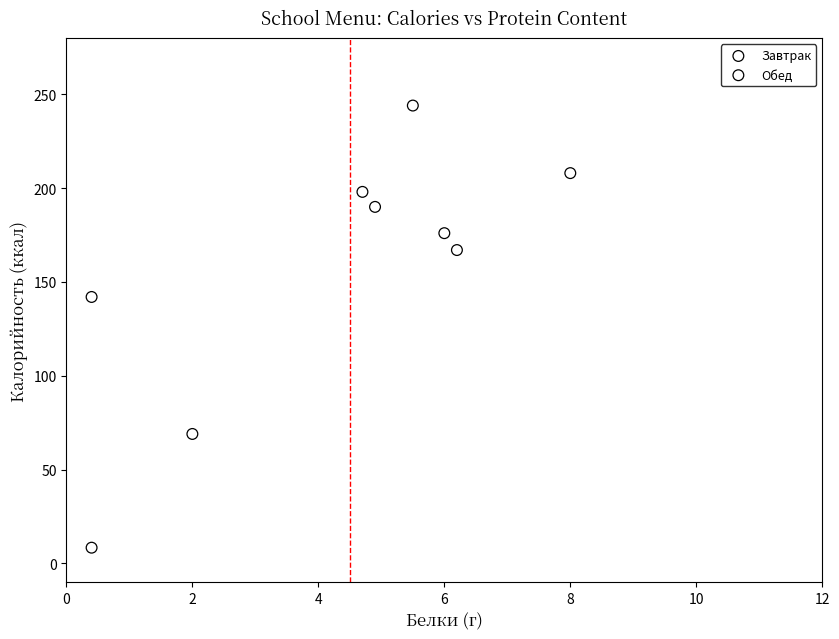

Which series has the widest spread of Y values?

Обед